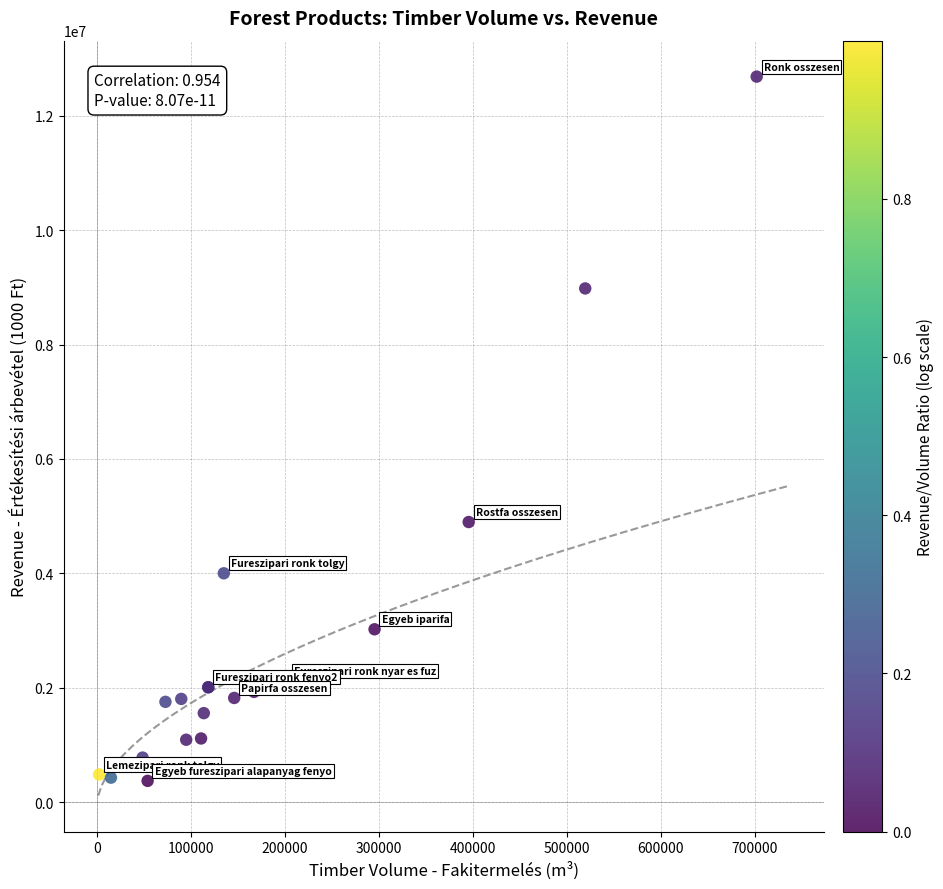

What Y value in the scatter plot is closest to 6528660?

4897626.6